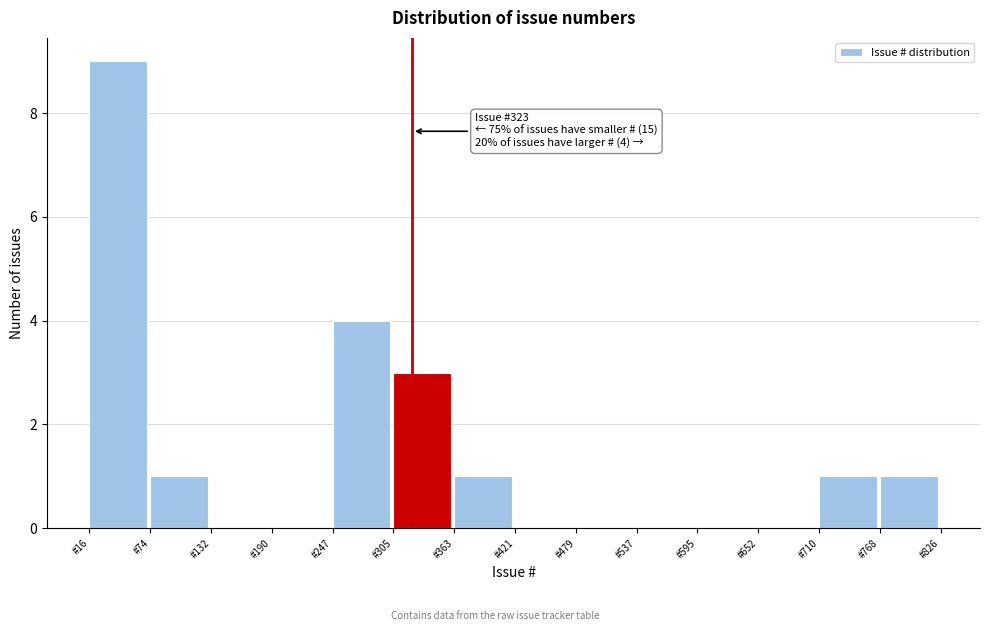

Which range on the x-axis has the tallest bar?

20 to 70